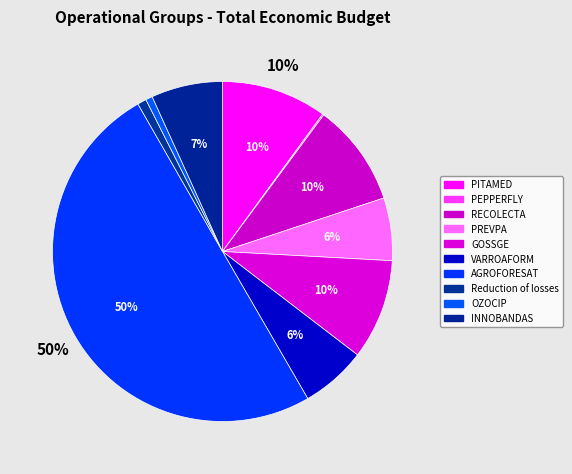

Which slice is the largest?

AGROFORESAT